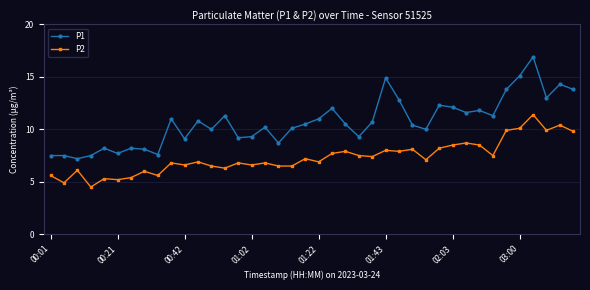

Which series has the largest range (max minus min)?

P1